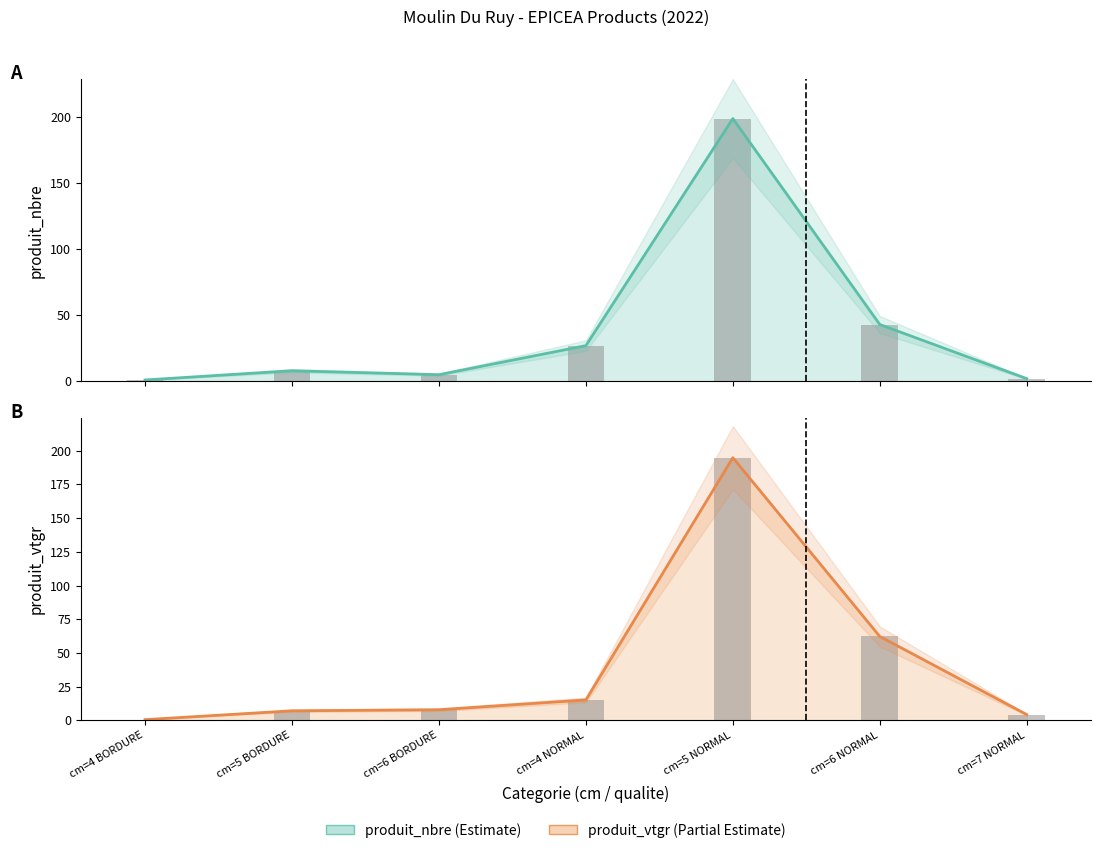

Rank the categories by produit_vtgr value from lowest to highest.

cm=4 BORDURE, cm=7 NORMAL, cm=5 BORDURE, cm=6 BORDURE, cm=4 NORMAL, cm=6 NORMAL, cm=5 NORMAL